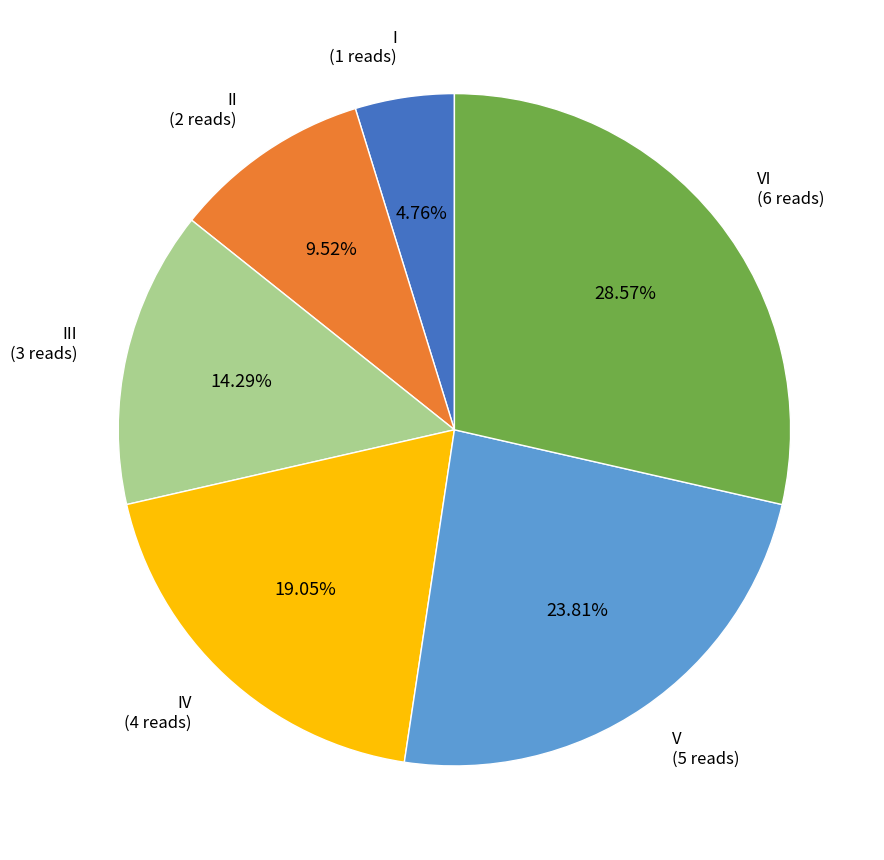

Does any single category account for the majority?

No